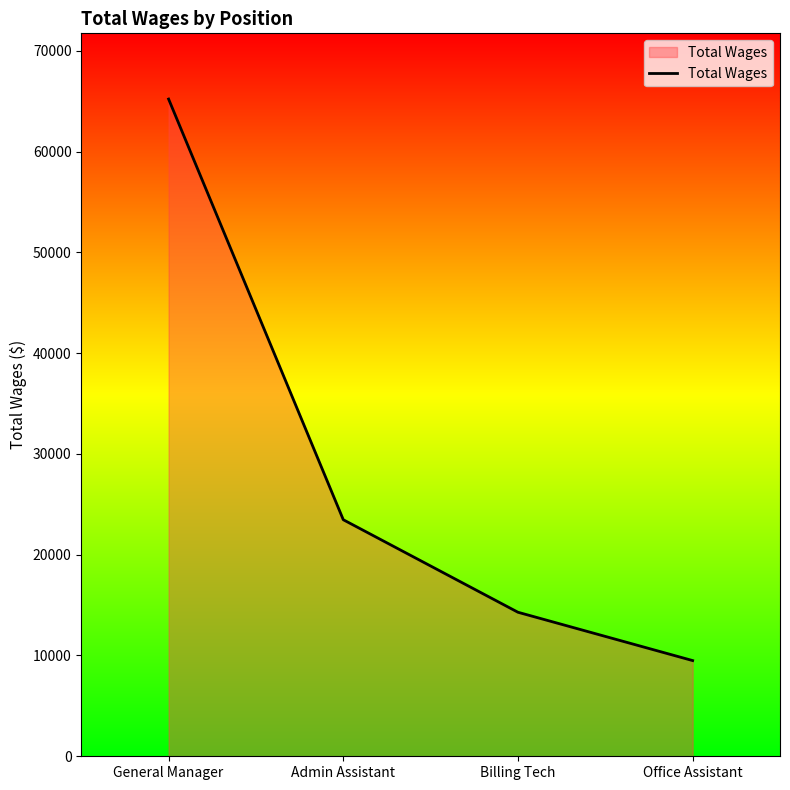

What position from the left is Office Assistant?

4